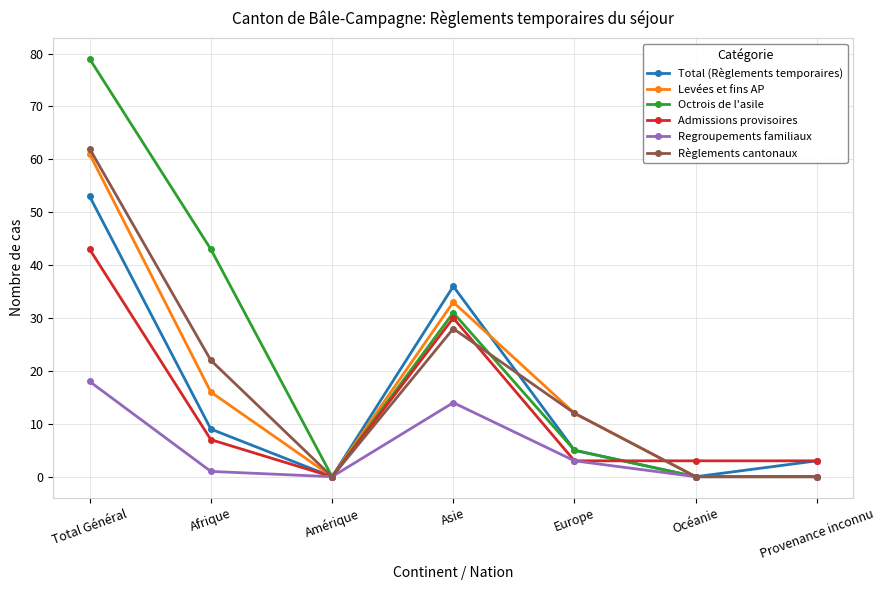

Count the number of data series in this chart.

6